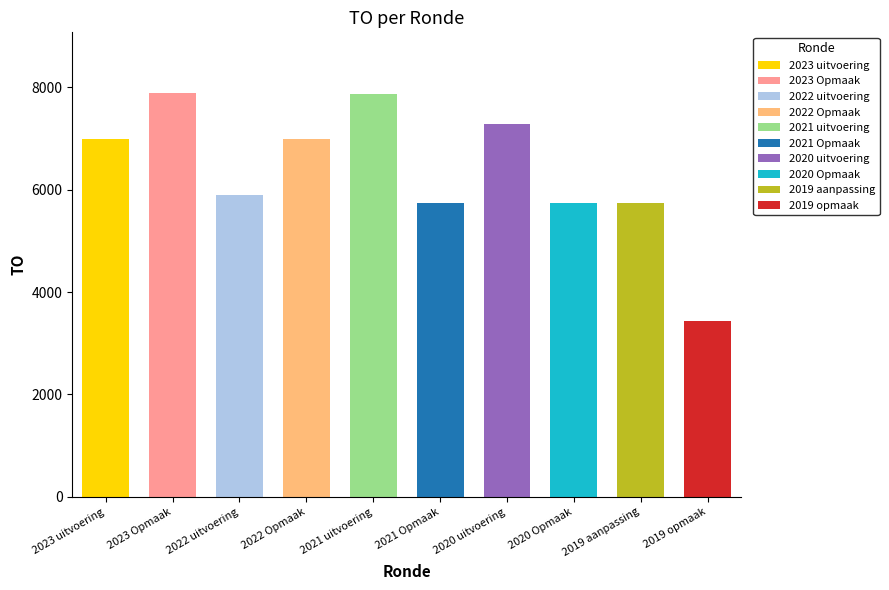

Where is the data nearest to the value 5658?

2019 aanpassing